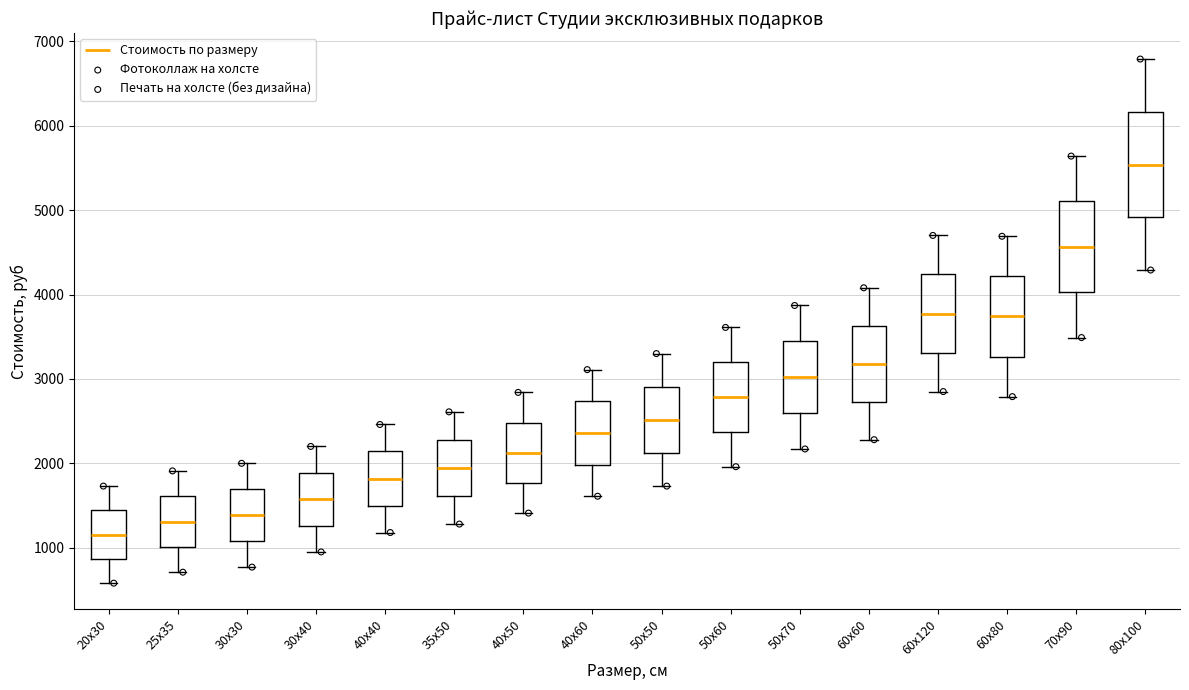

Which box is the tallest, from its lower edge to its upper edge?

80х100